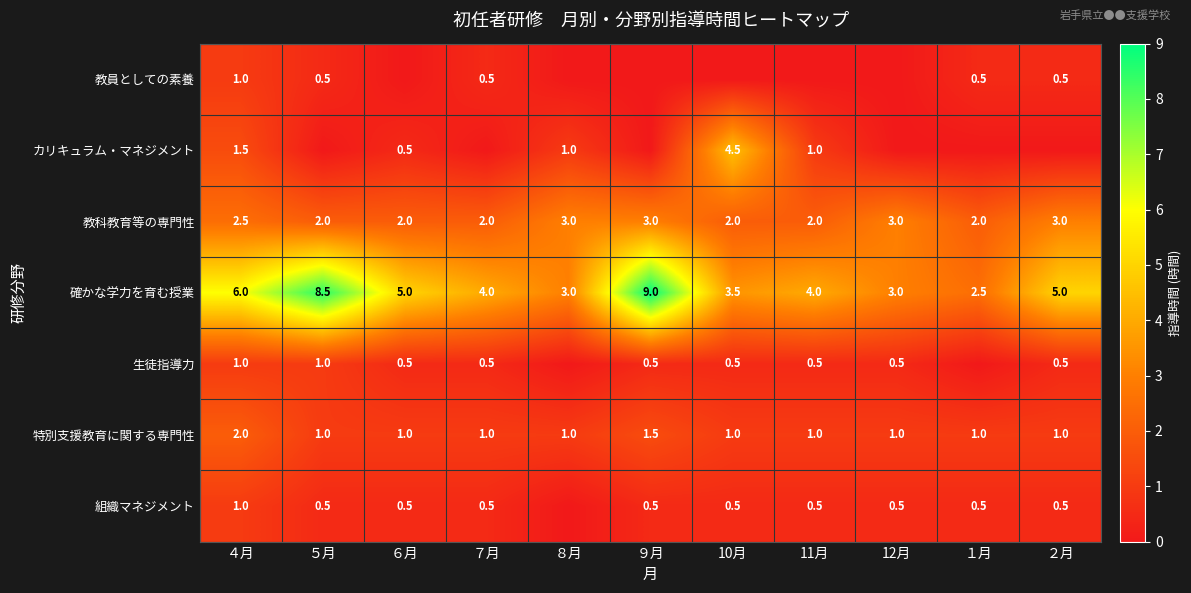

True or false: 確かな学力を育む授業 has a value of 3.5 at 10月.

True